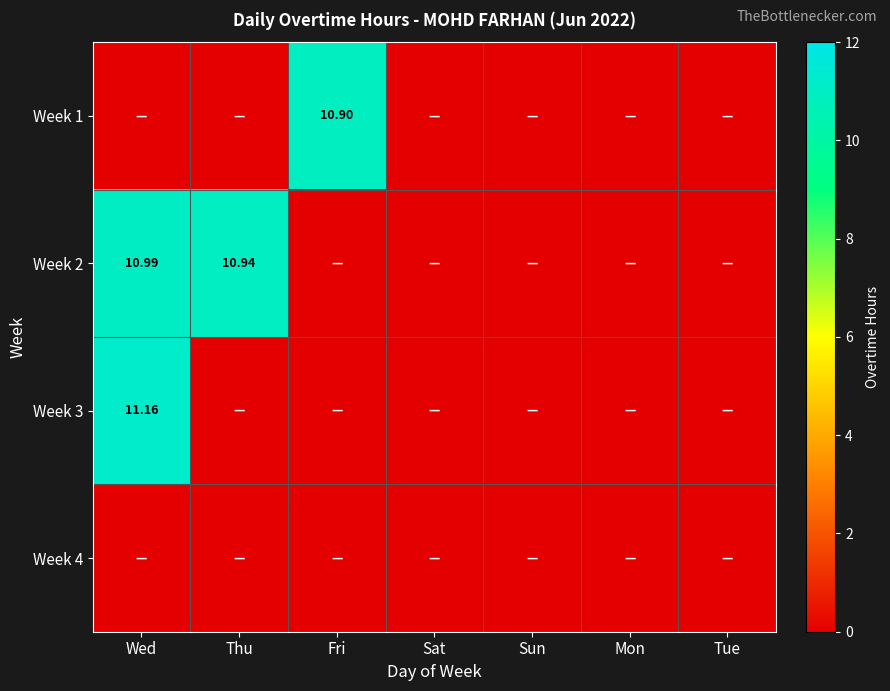

What is the spread (max minus min) of values at Thu?

10.9